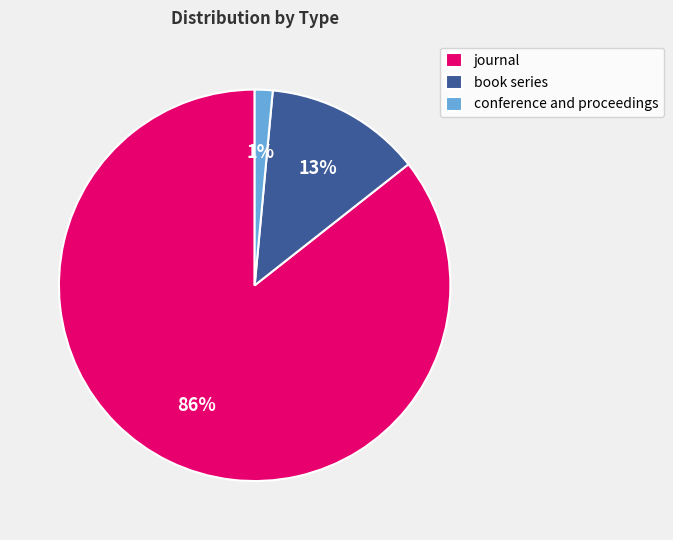

How many segments does this pie chart have?

3